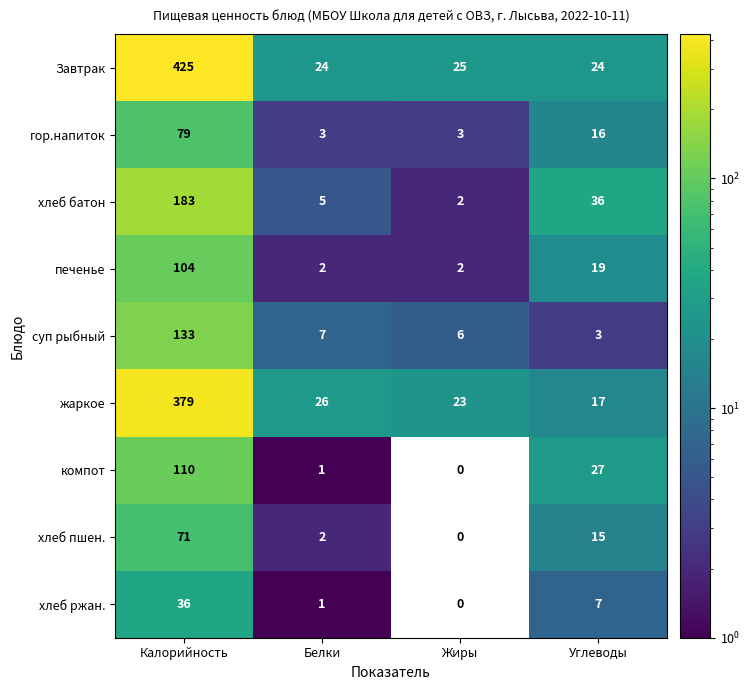

What is the spread (max minus min) of values at Углеводы?

33